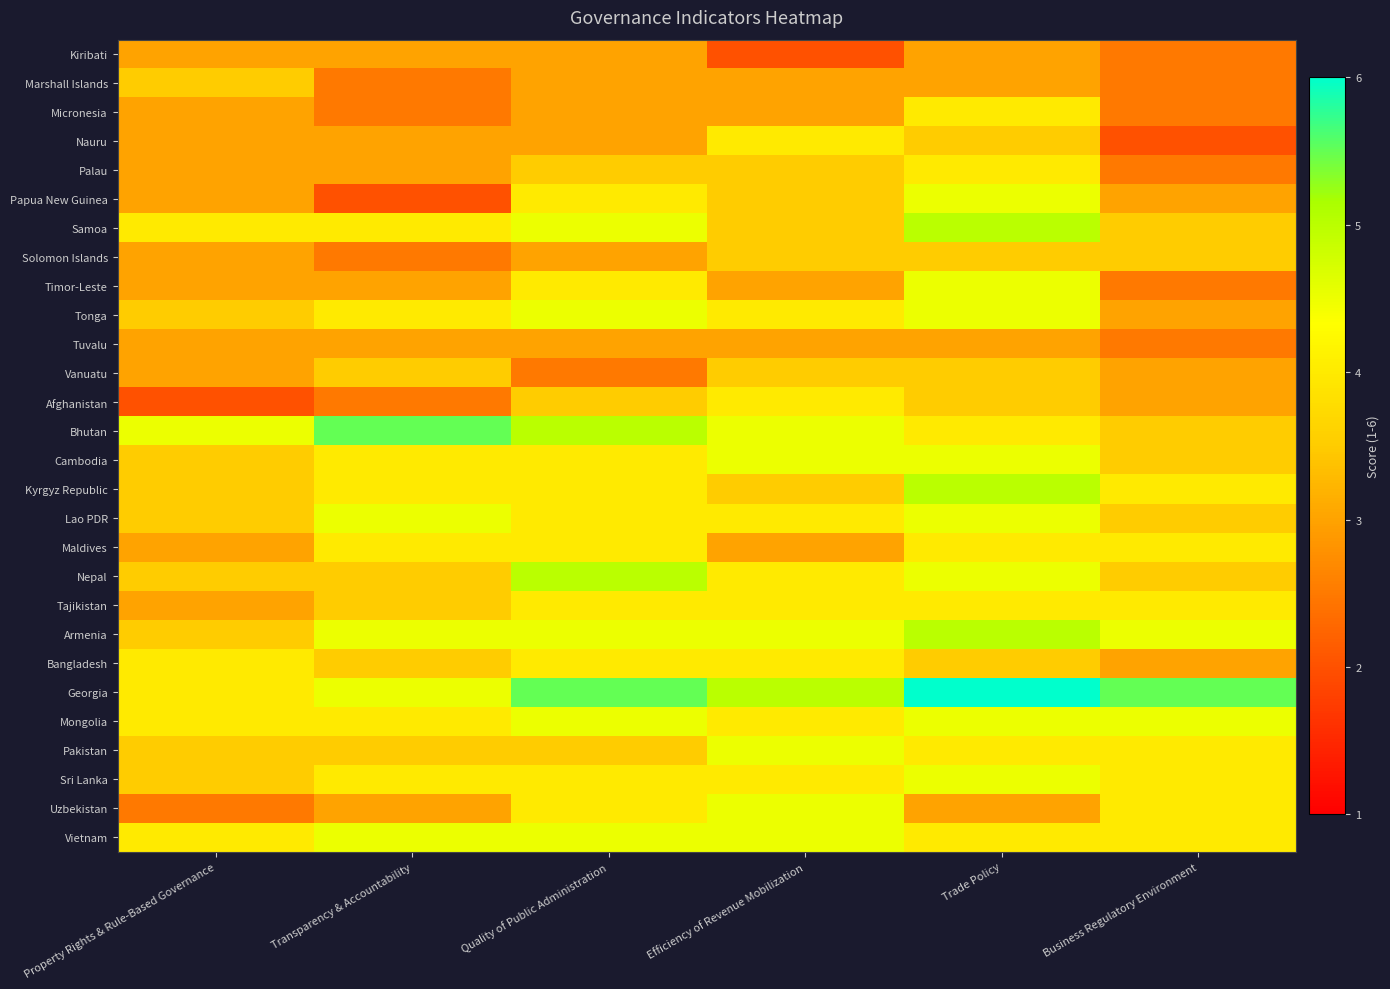

Which series has the largest total across all categories?

Georgia